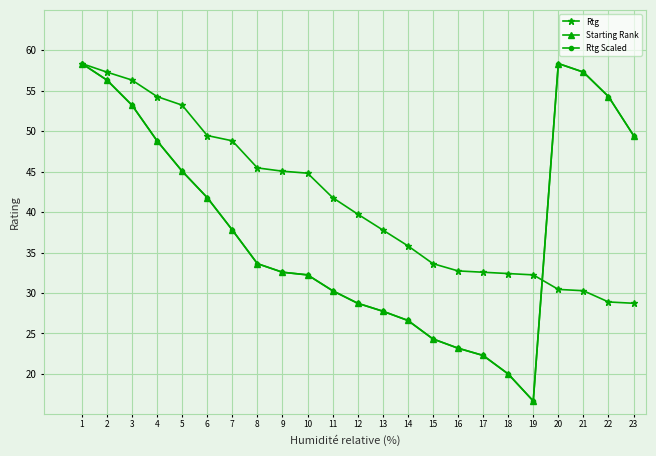

Does the chart display data point markers on the line(s)?

Yes